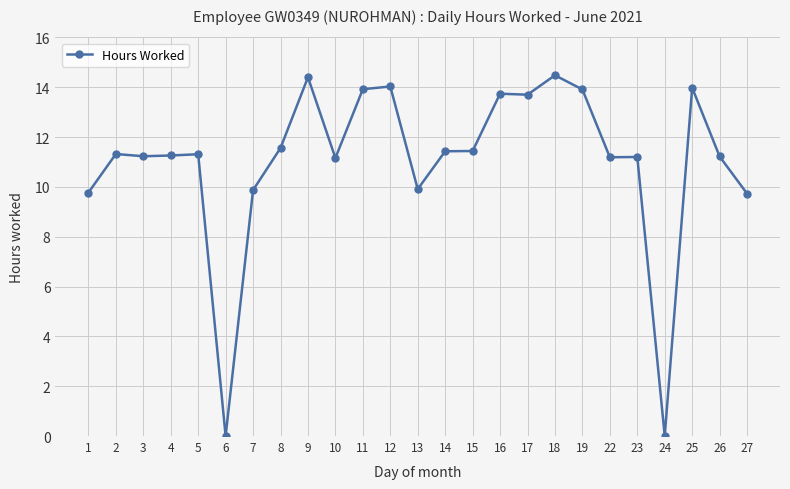

True or false: there are more than 1 points higher than both neighbors.

True